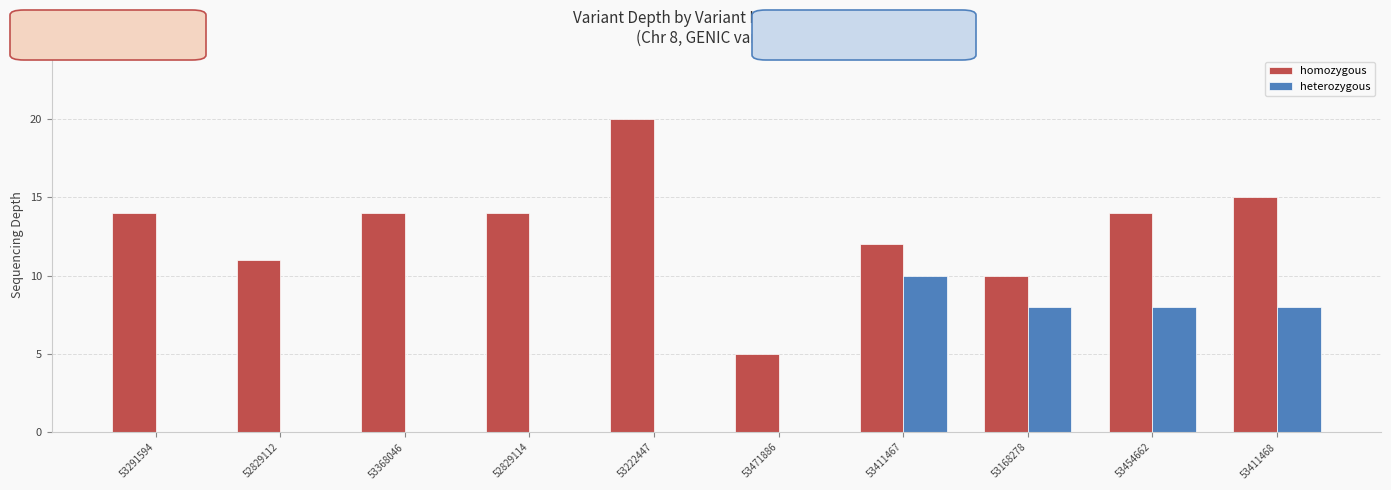

What is the average value of the heterozygous series?

3